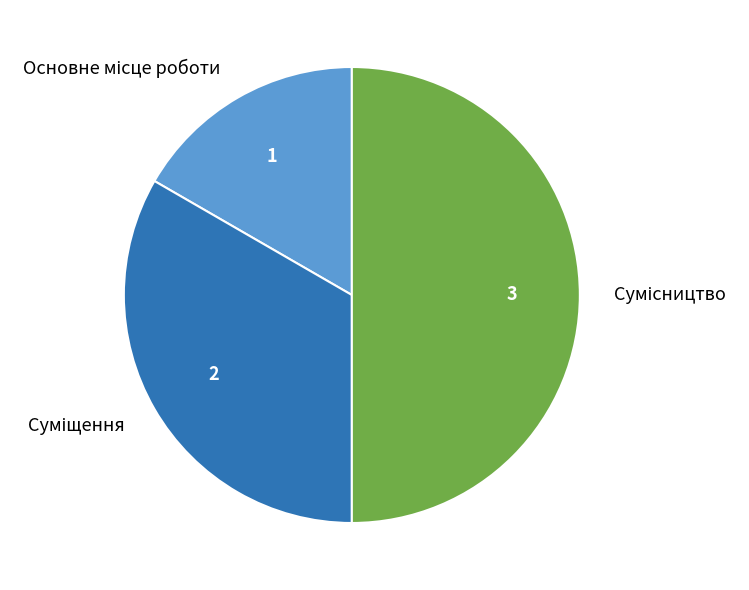

To the nearest percent, what is the average slice percentage?

33%